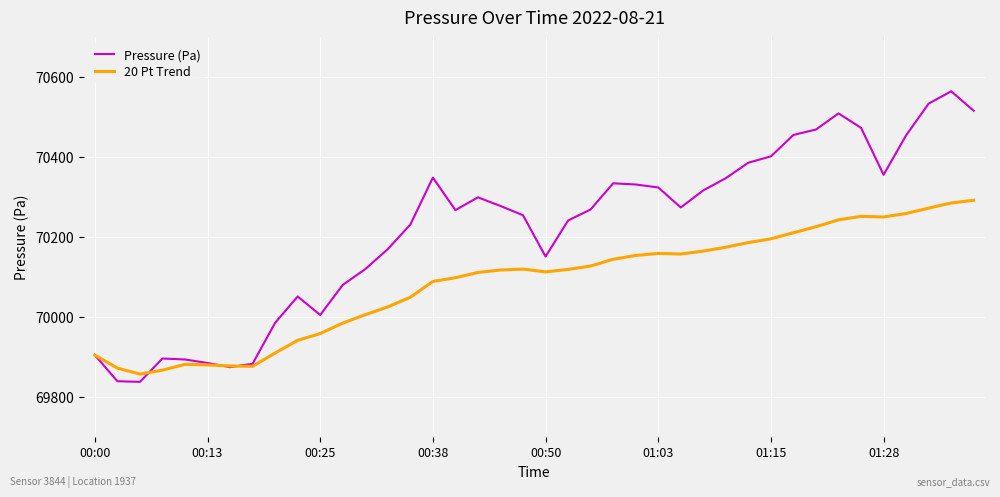

List the series in order of their peak value, highest first.

Pressure (Pa), 20 Pt Trend